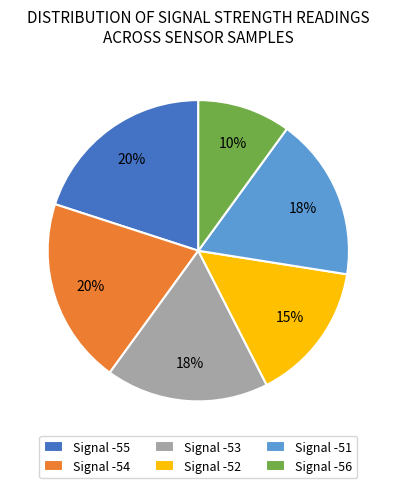

Which has a higher value, Signal -54 or Signal -52?

Signal -54